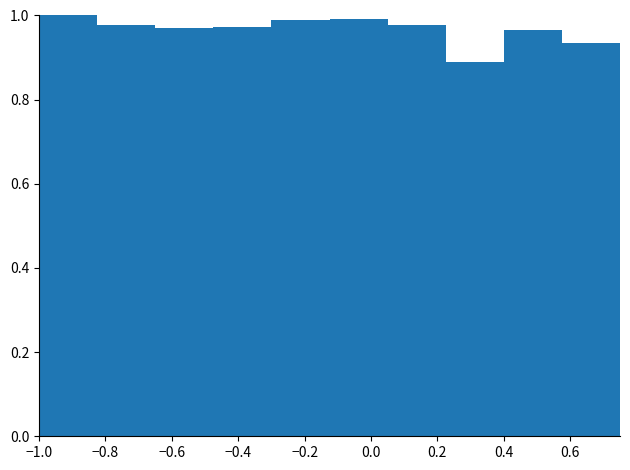

Reading left to right, transcribe this chart: for each bar, give the range it covers on the x-axis and its height. Neither the bar edges nor the heights are printed on the chart, so give them approximately, as read against the axes.

-1.000 to -0.825: 1.00
-0.825 to -0.650: 0.98
-0.650 to -0.475: 0.98
-0.475 to -0.300: 0.98
-0.300 to -0.125: 0.98
-0.125 to 0.050: 1.00
0.050 to 0.225: 0.98
0.225 to 0.400: 0.88
0.400 to 0.575: 0.96
0.575 to 0.750: 0.94